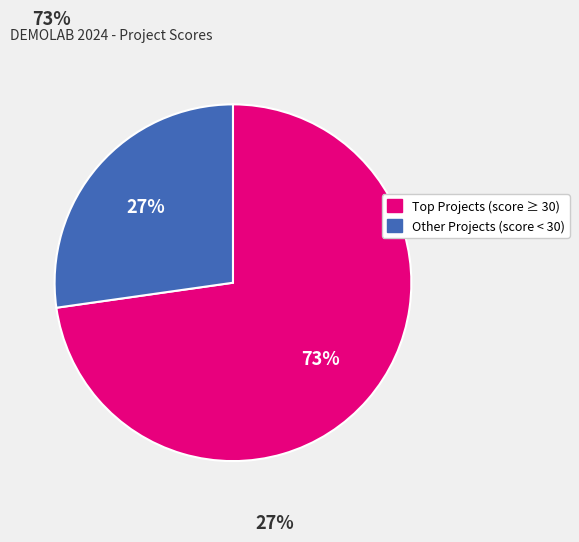

Is there a majority slice in this chart?

Yes